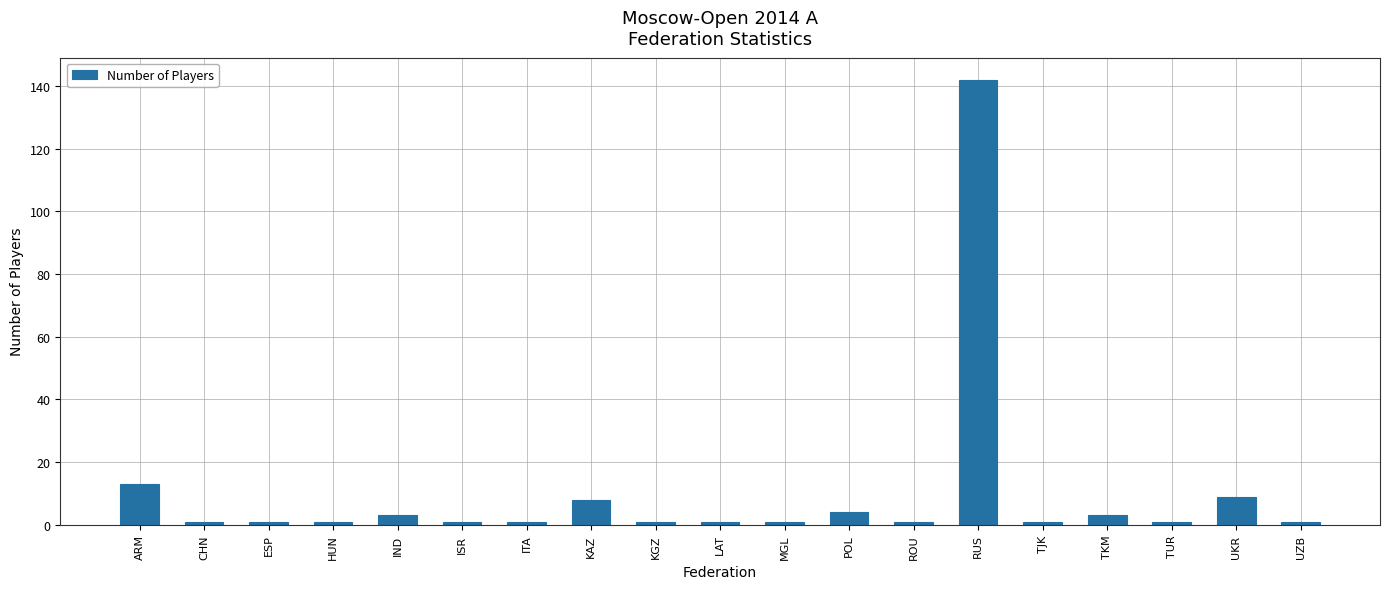

What is the change in value from ARM to RUS?

+129